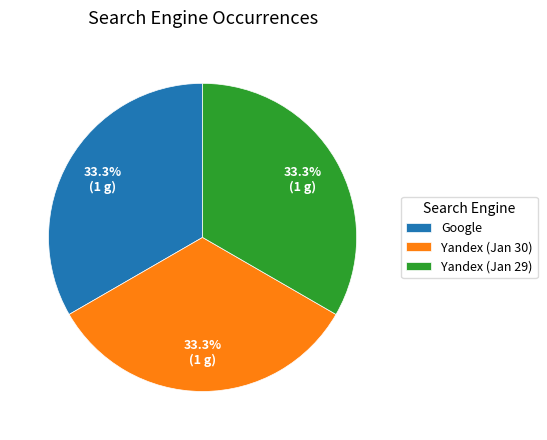

Is there any slice that represents more than half of the pie?

No